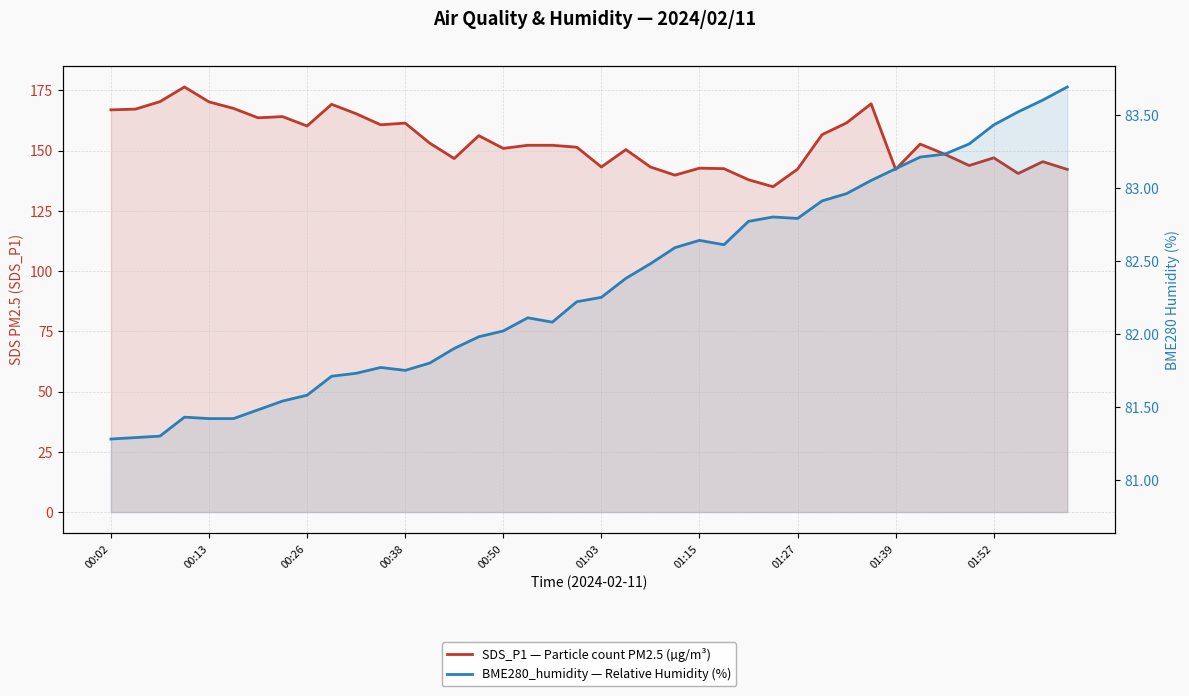

What is the difference between the maximum and minimum values in the BME280_humidity — Relative Humidity (%) series?

2.4